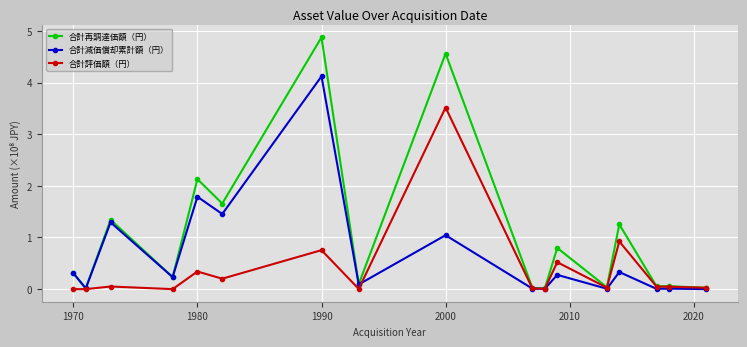

Rank the series by their average value, from highest to lowest.

合計再調達価額（円）, 合計減価償却累計額（円）, 合計評価額（円）